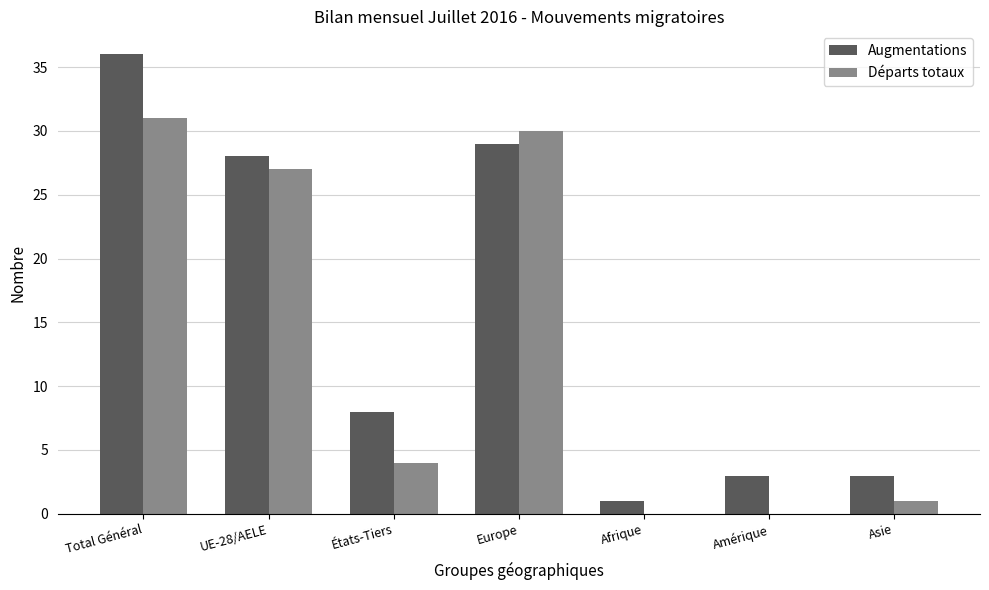

At which label is Départs totaux closest to 15?

États-Tiers